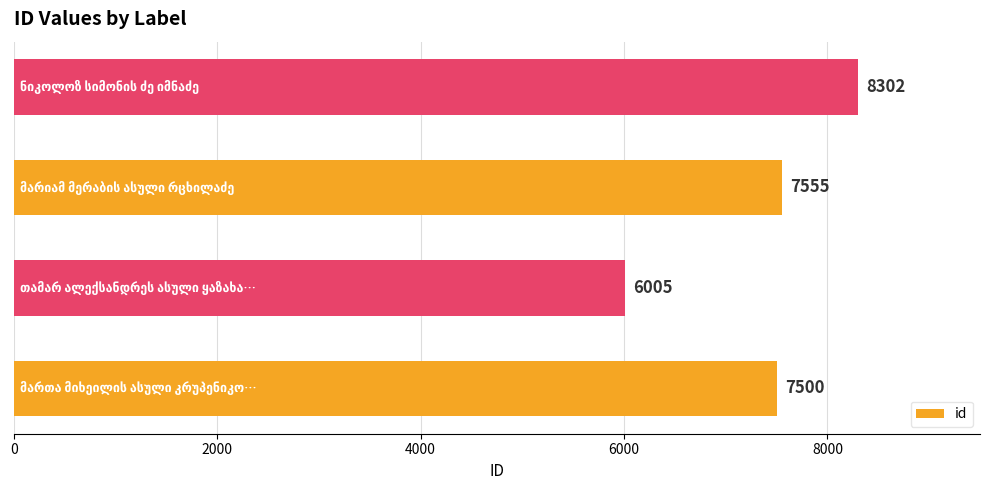

What is the sum of all values?

29362